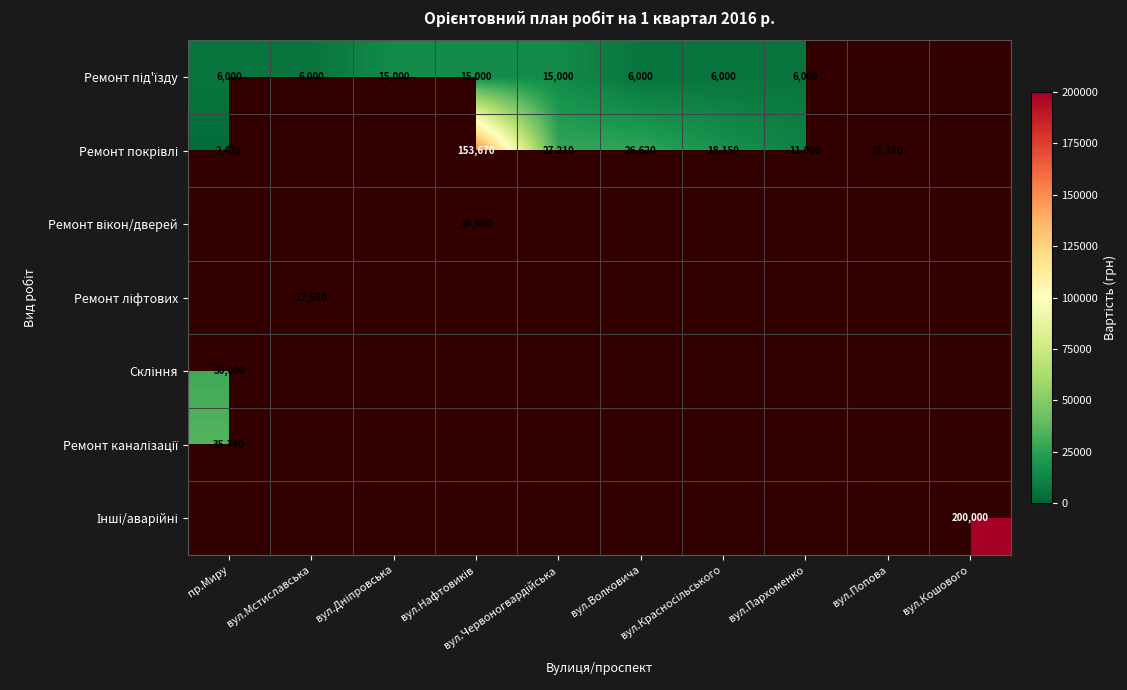

What is the spread (max minus min) of values at вул.Красносільського?

12150.0